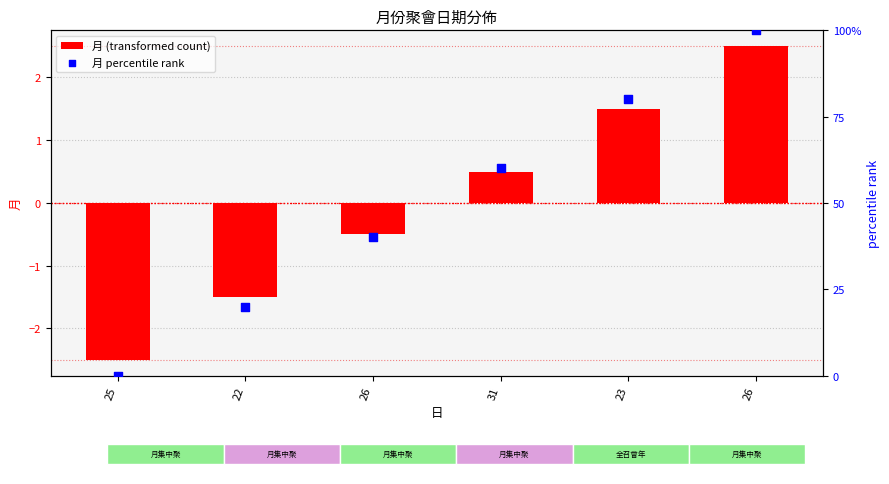

Is the value of 月 percentile rank at 22 greater than the value of 月 (transformed count) at 25?

Yes